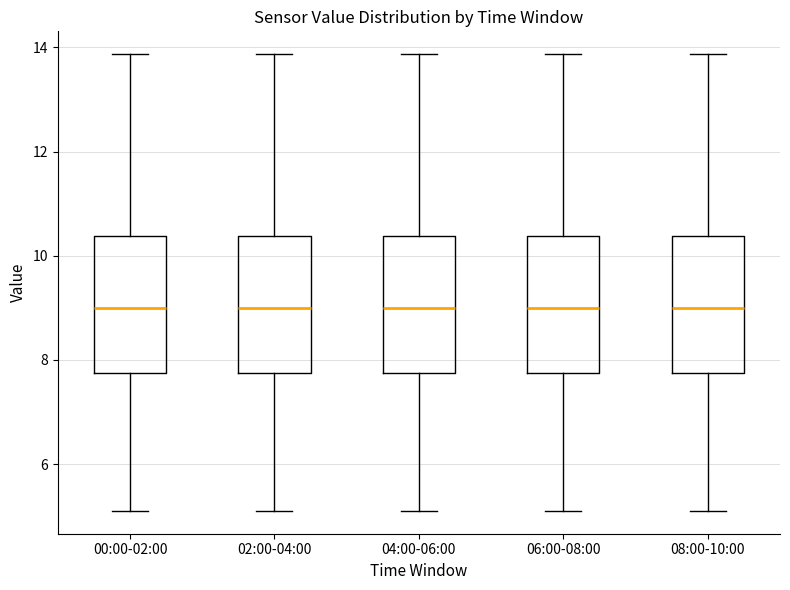

Reading left to right, transcribe this box plot: for each box, give where its median line is, the range the box spans, and where its two whiskers end, as read against the y-axis. The values are not printed on the chart, so give them approximately, as read against the axis.

00:00-02:00: median 9.0, box 7.8 to 10.4, whiskers 5.2 to 13.8
02:00-04:00: median 9.0, box 7.8 to 10.4, whiskers 5.2 to 13.8
04:00-06:00: median 9.0, box 7.8 to 10.4, whiskers 5.2 to 13.8
06:00-08:00: median 9.0, box 7.8 to 10.4, whiskers 5.2 to 13.8
08:00-10:00: median 9.0, box 7.8 to 10.4, whiskers 5.2 to 13.8